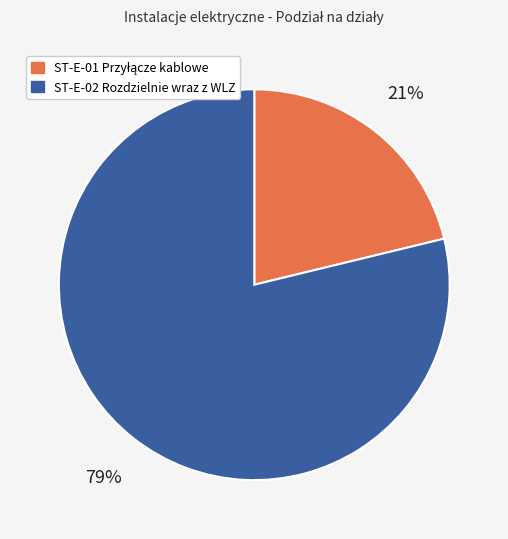

What percentage is the ST-E-02 Rozdzielnie wraz z WLZ slice, to the nearest percent?

79%